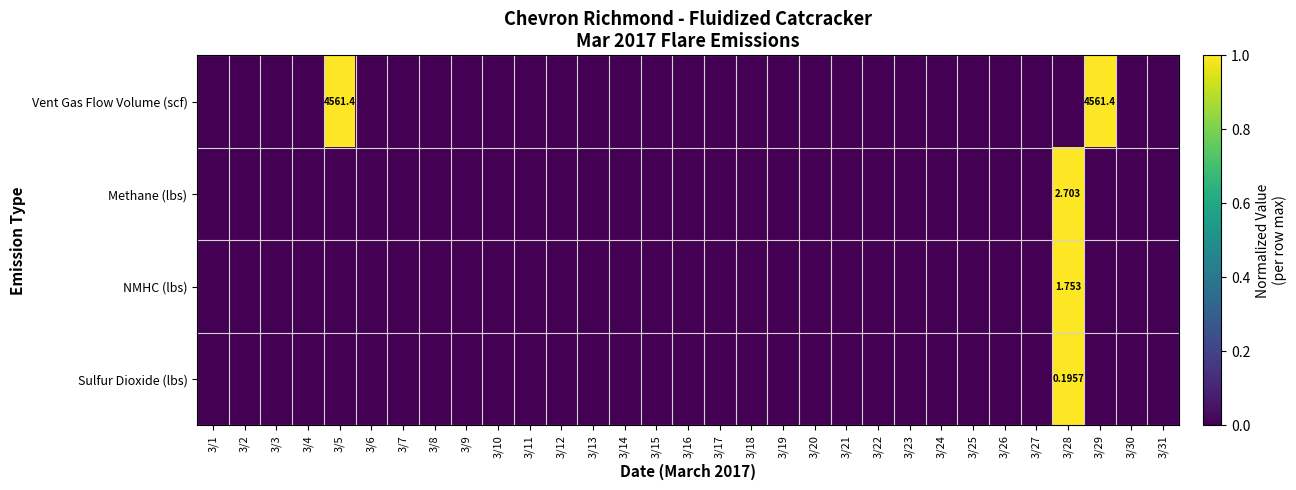

Is it true that Sulfur Dioxide (lbs) equals 1 at 3/31?

False